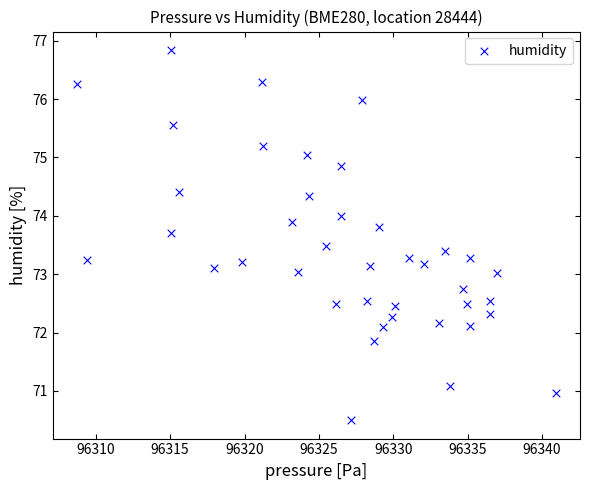

What is the range of Y values (max minus min)?

6.3